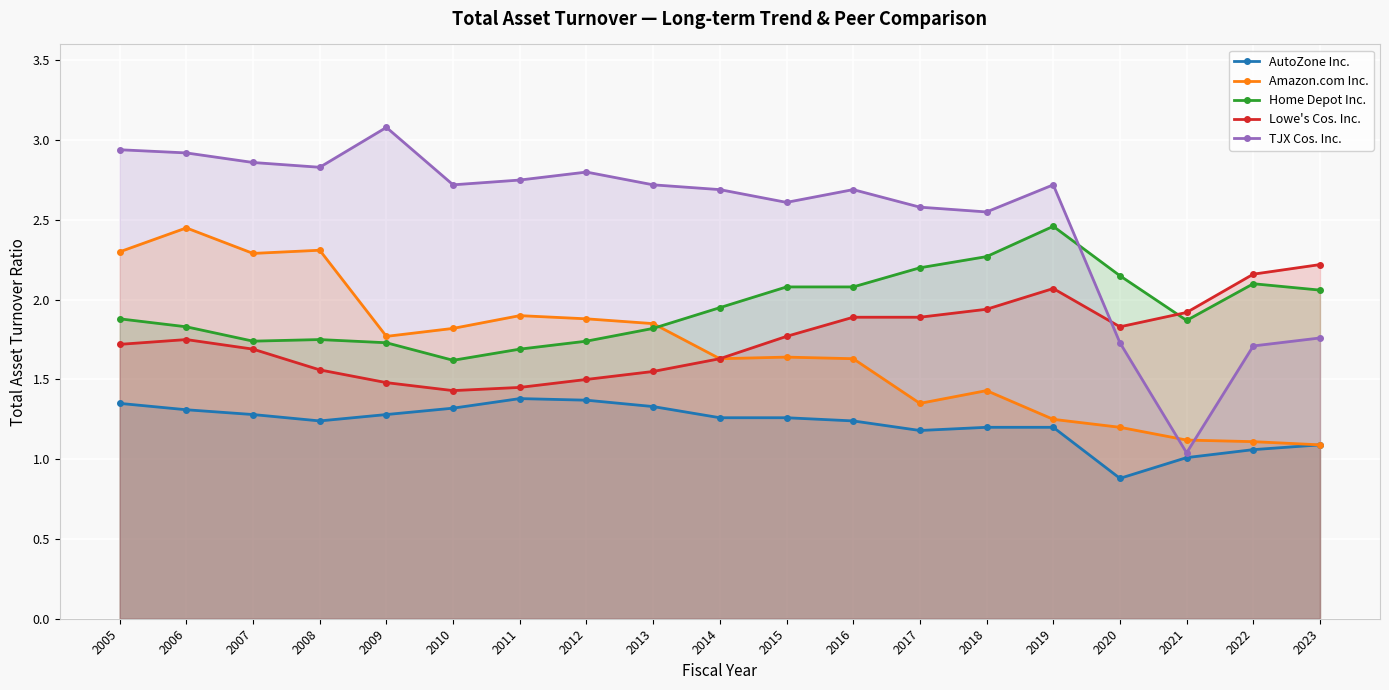

Count the number of categories in the chart.

19